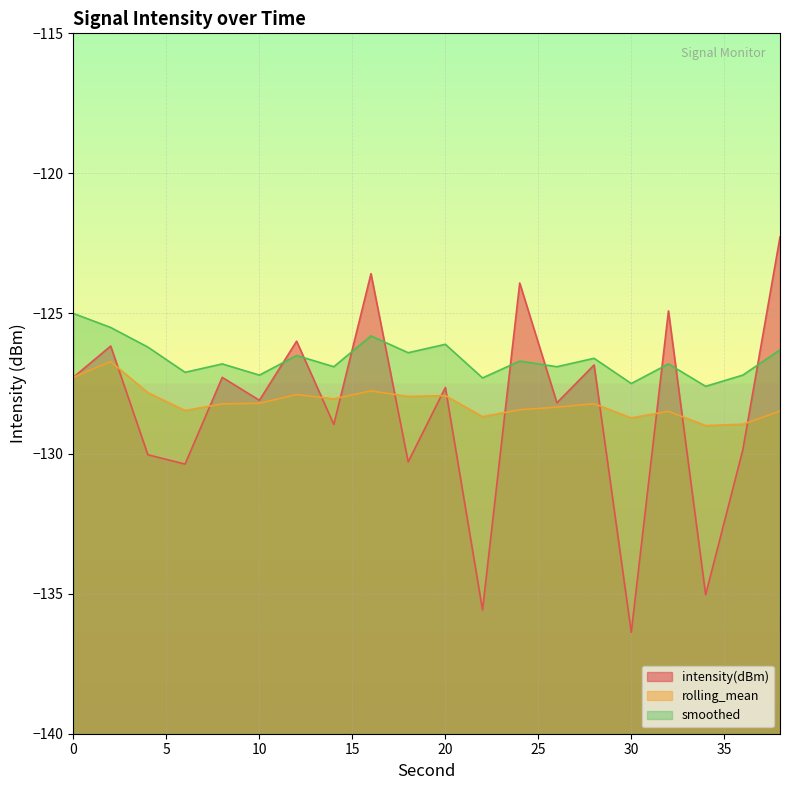

Which category has the highest value in the intensity(dBm) series?

38